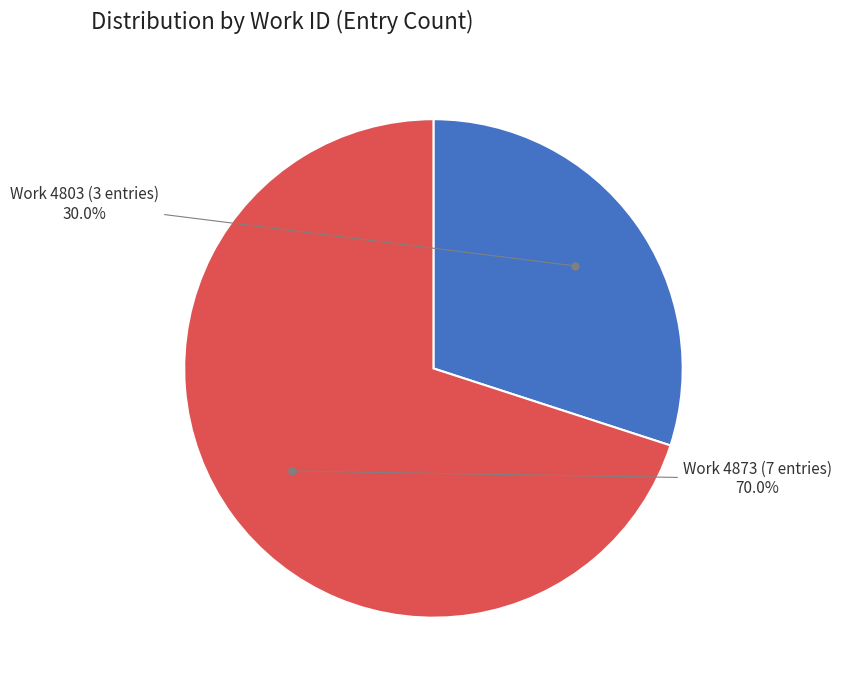

Approximately how many times larger is the value at Work 4873 (7 entries) compared to Work 4803 (3 entries)?

2.3